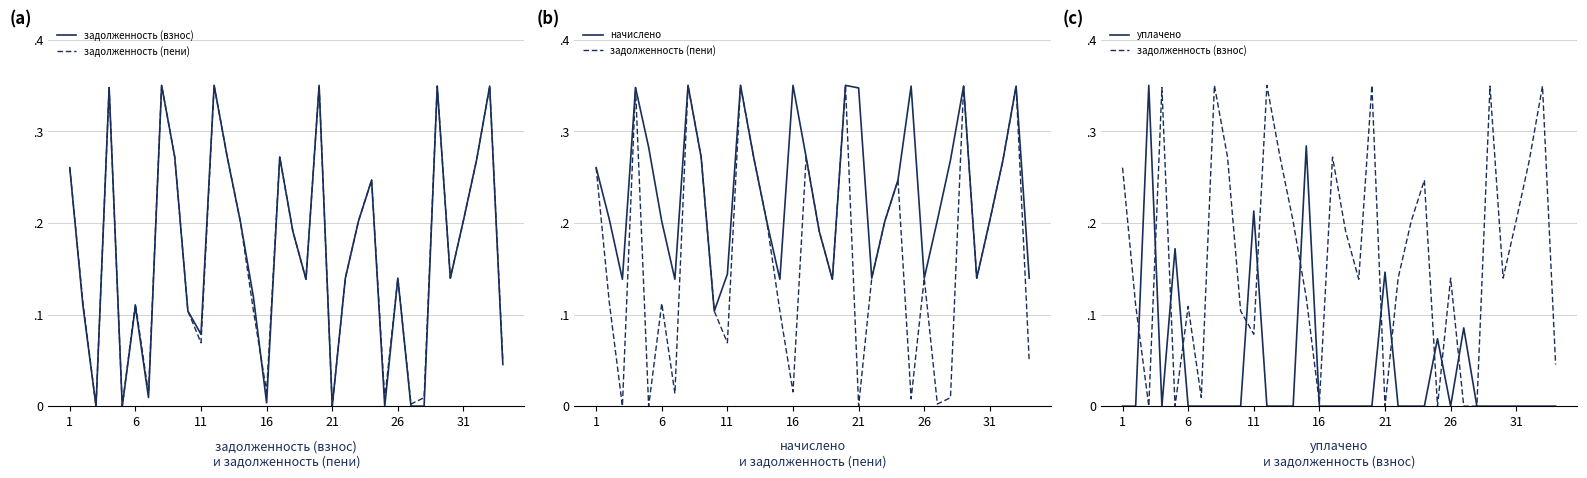

How many lines are shown in the chart?

4